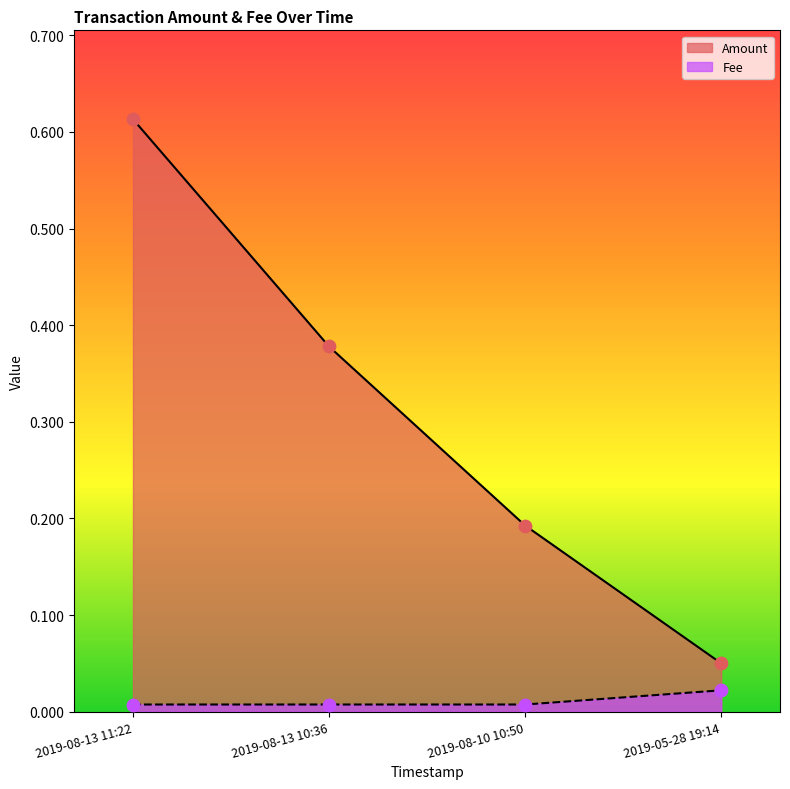

What are all the series names shown in the legend?

Amount, Fee